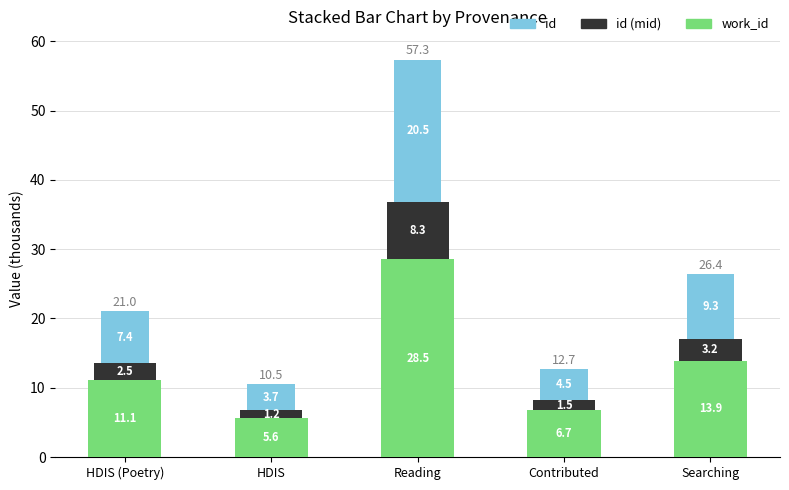

At which category is the sum across all series the highest?

Reading